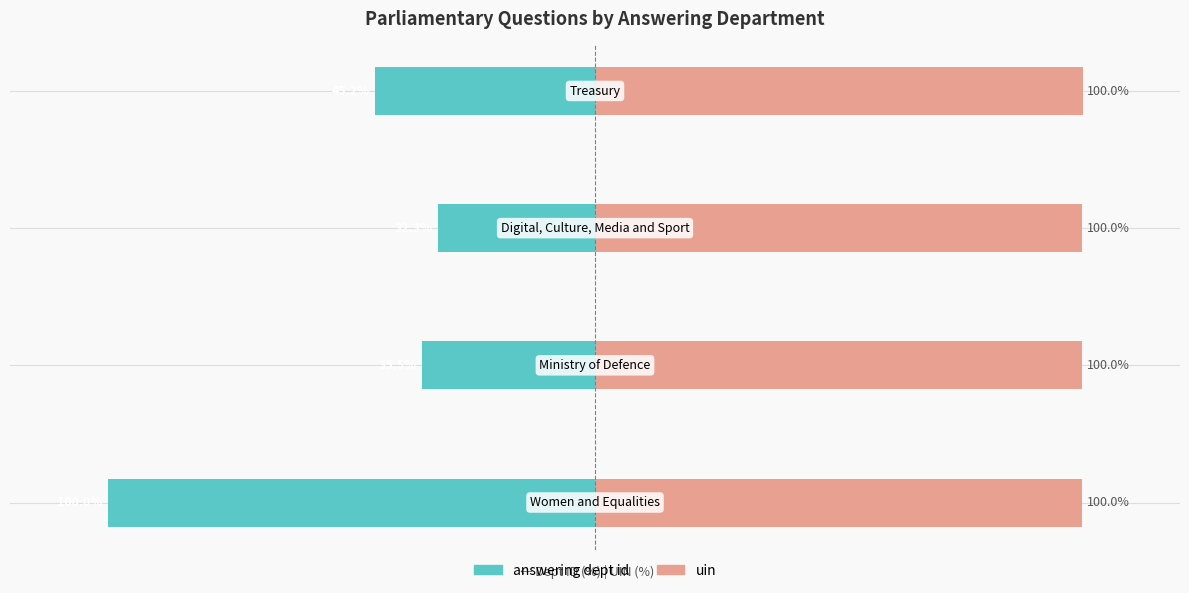

What is the difference between the highest and lowest values at 0?

200.0